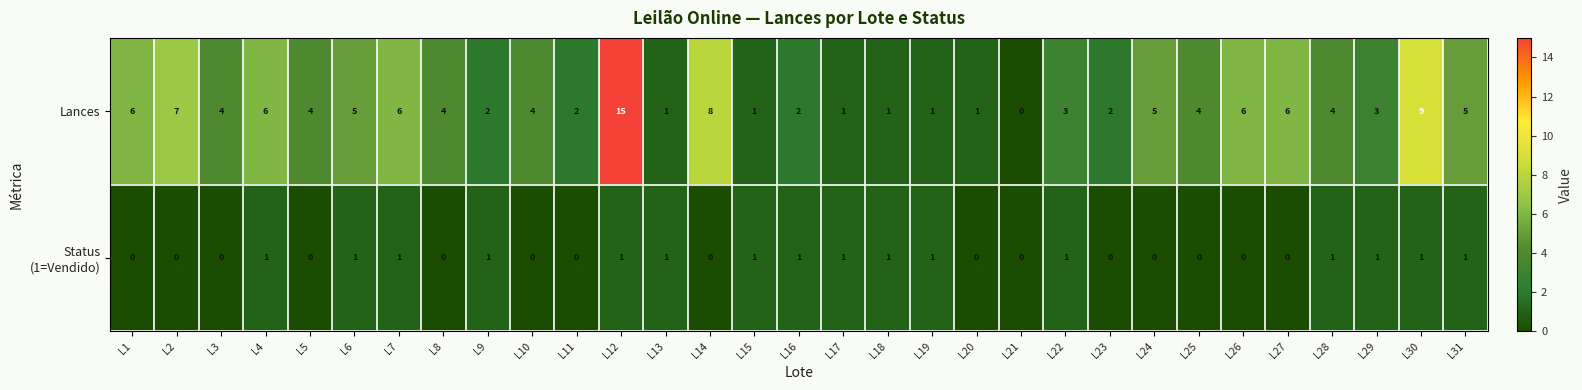

The Lances series shows 4 at L5. True or false?

True